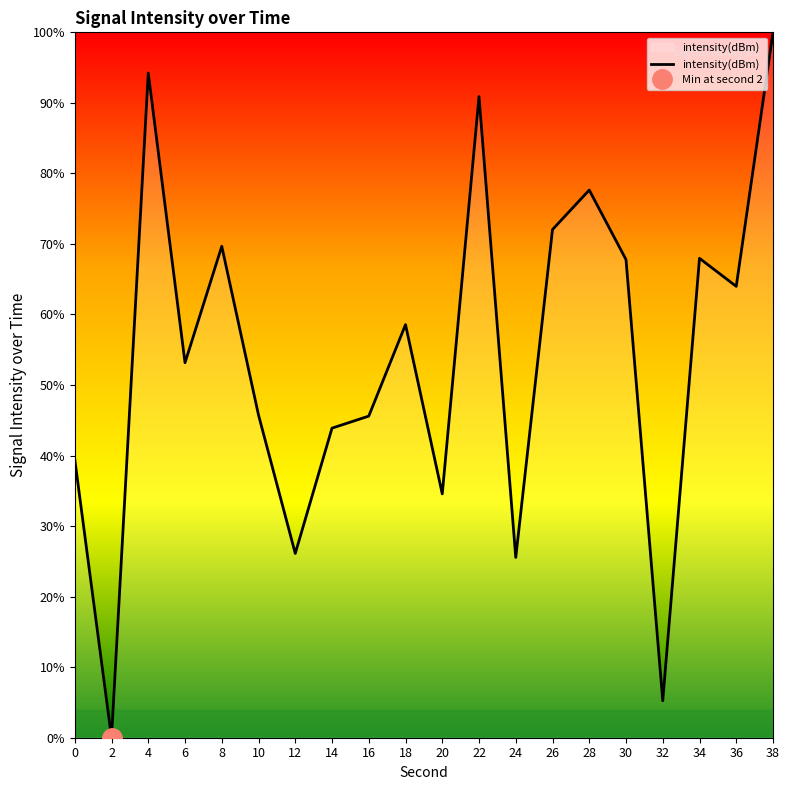

The chart shows a value of 22.0 at 20. True or false?

False